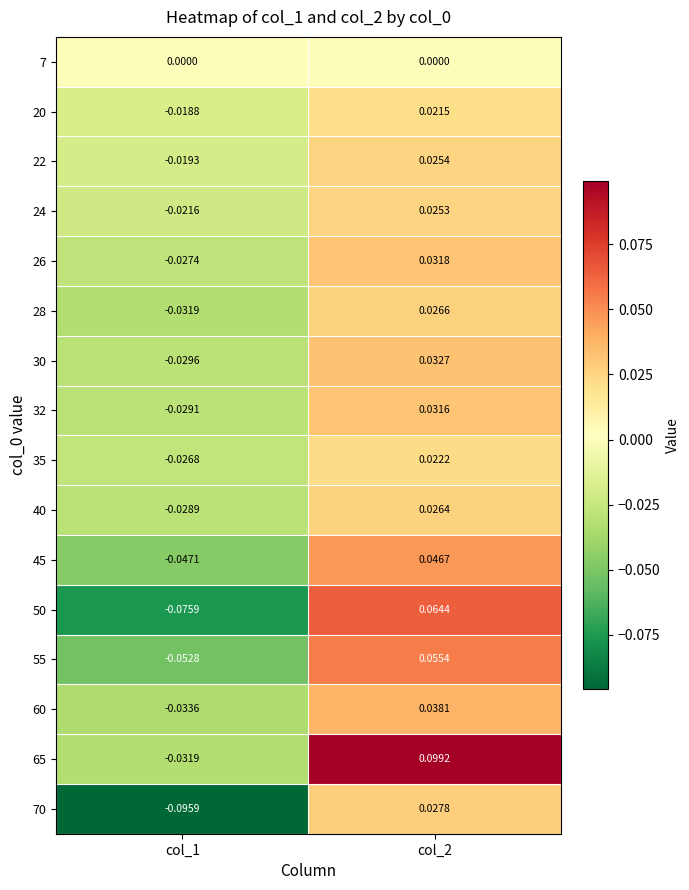

Is the value of 32 at col_2 greater than the value of 24 at col_2?

Yes